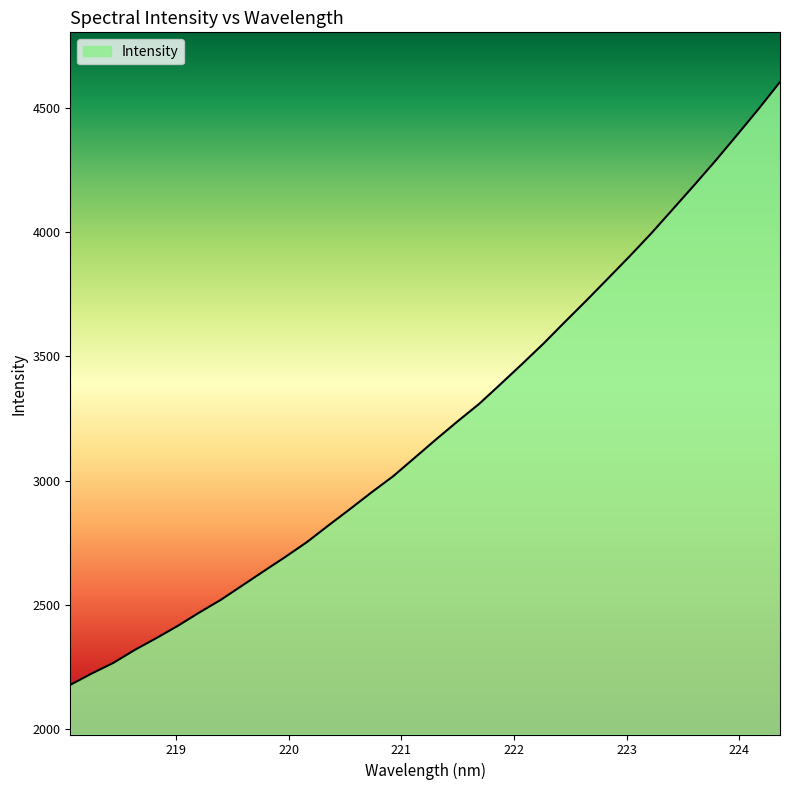

What is the difference between the maximum and minimum values?

2428.6